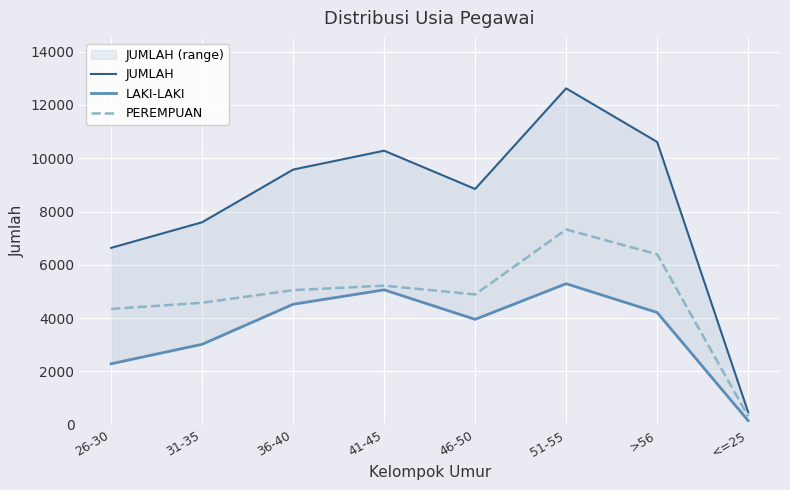

Which series has the widest spread of values?

JUMLAH line